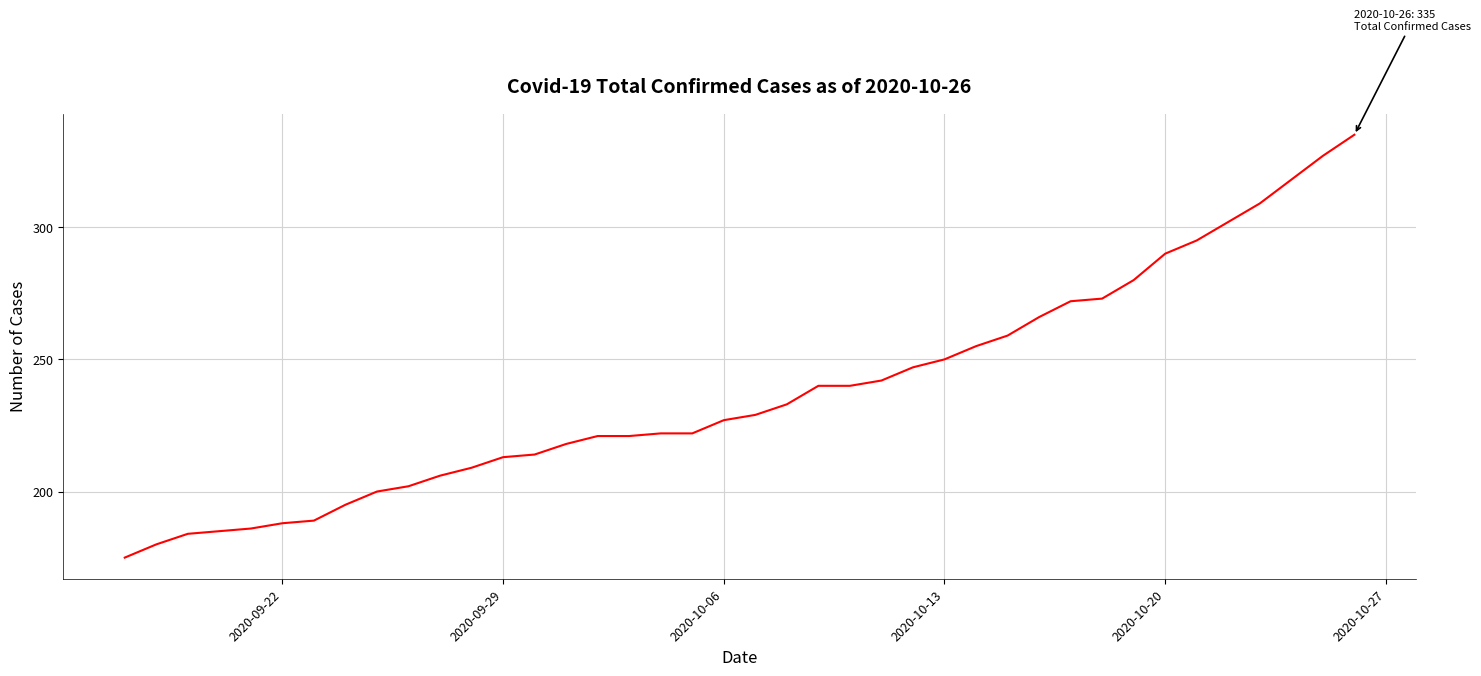

What is the greatest value displayed?

335